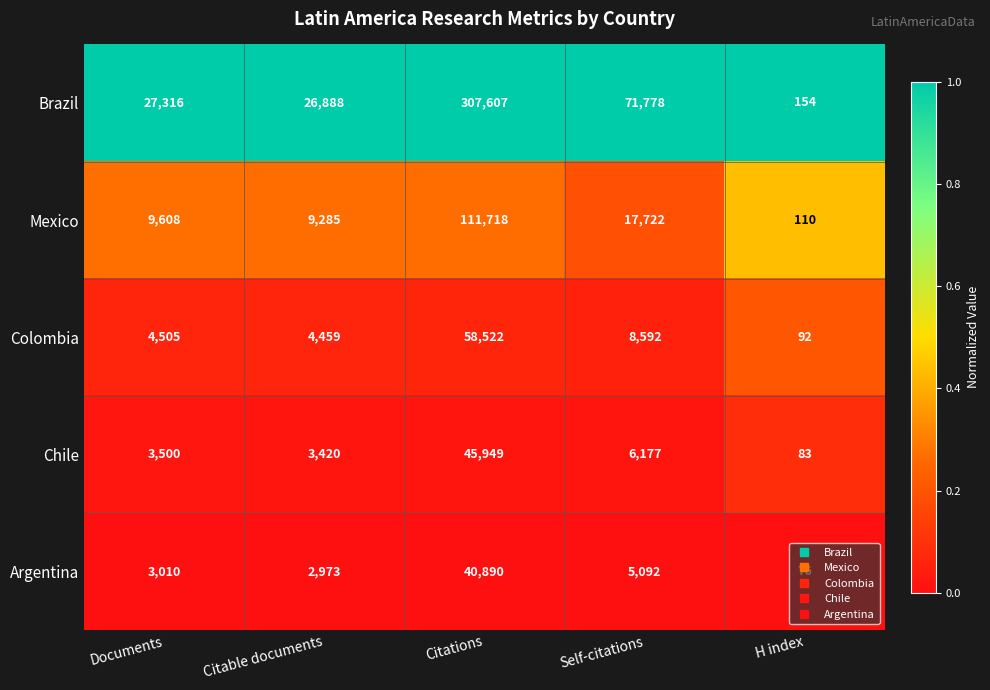

Rank the categories by Mexico value from lowest to highest.

H index, Citable documents, Documents, Self-citations, Citations